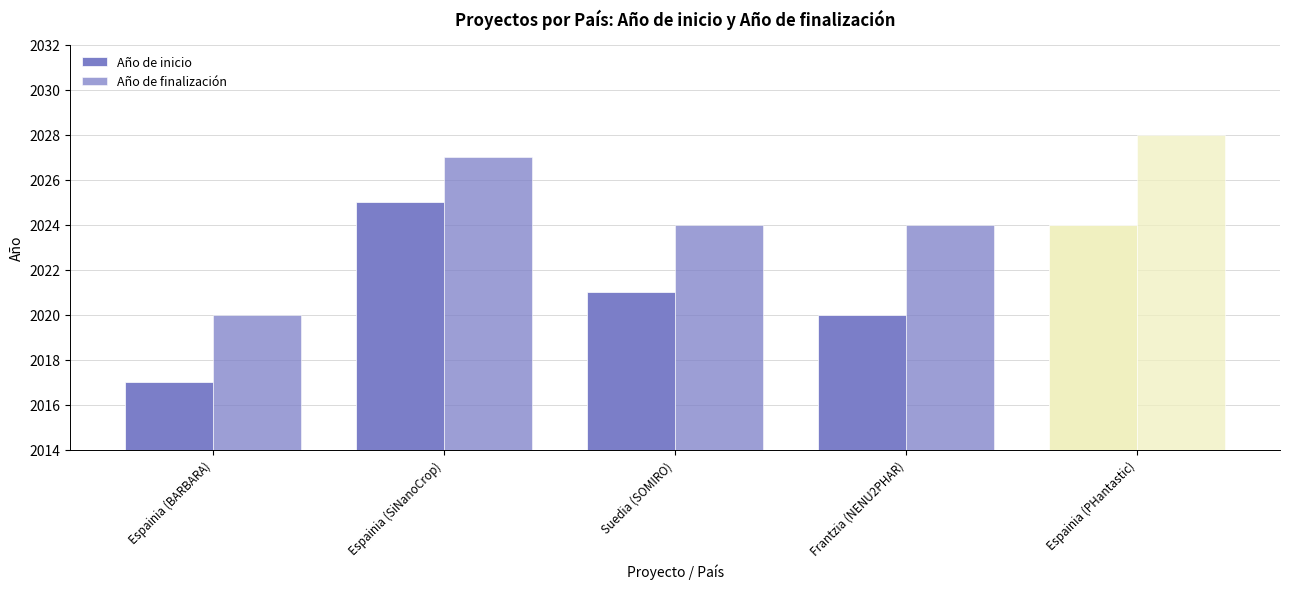

True or false: Año de finalización has a value of 2903 at Espainia (SiNanoCrop).

False